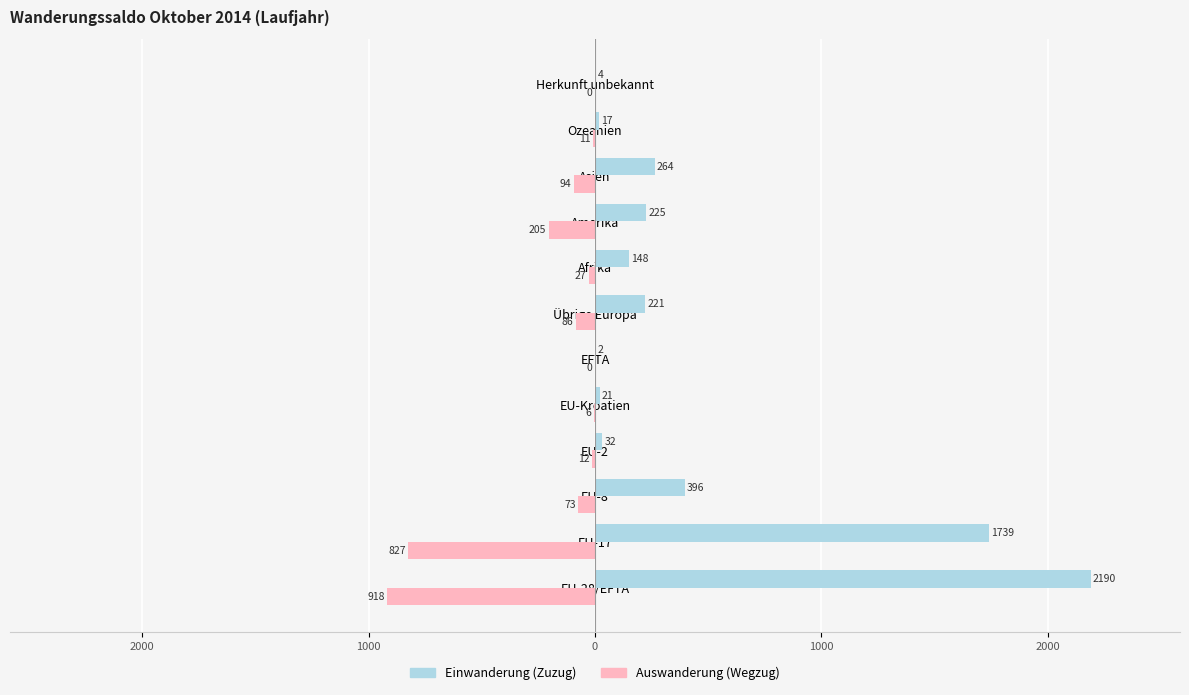

What are all the series names shown in the legend?

Einwanderung (Zuzug), Auswanderung (Wegzug)